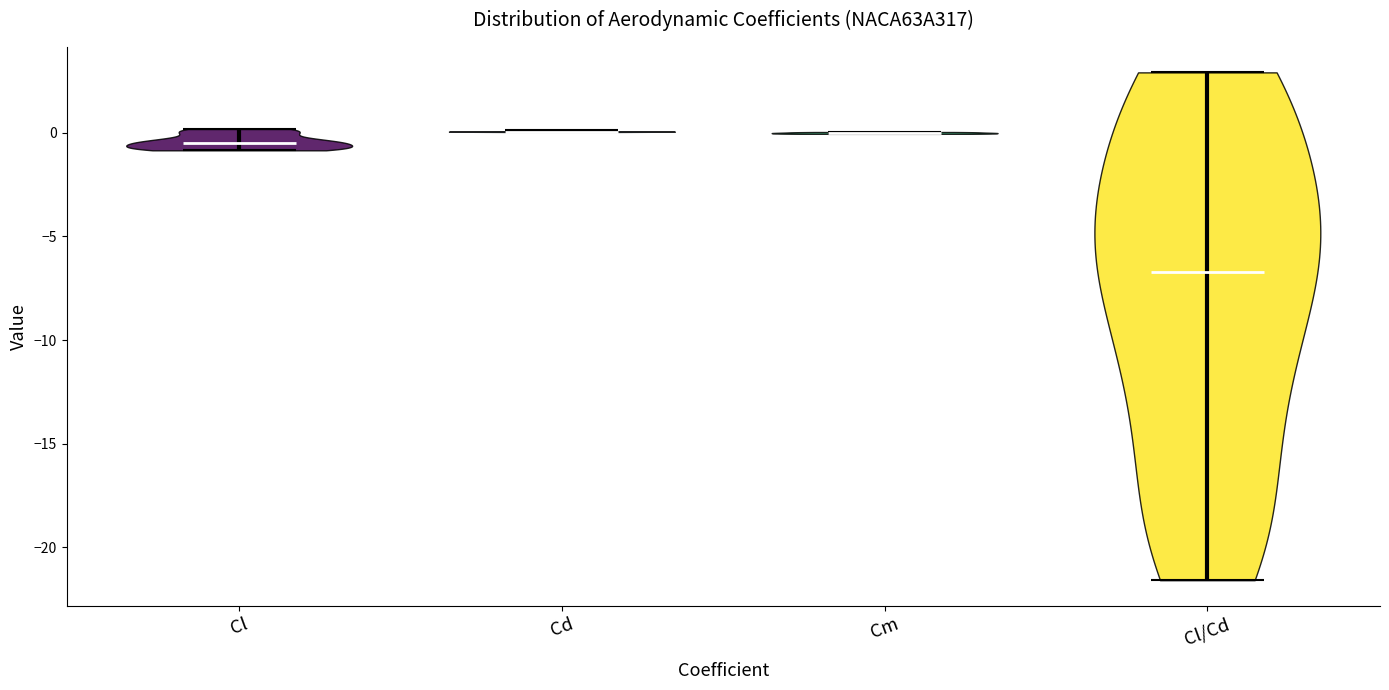

Reading left to right, read every violin against the y-axis: where its median line is, and the lowest and highest points it reaches. The values are not printed on the chart, so give them approximately, as read against the axis.

Cl: median line -0.5, lowest point -1.0, highest point 0.0
Cd: median line 0.0, lowest point 0.0, highest point 0.0
Cm: median line 0.0, lowest point 0.0, highest point 0.0
Cl/Cd: median line -6.5, lowest point -21.5, highest point 3.0